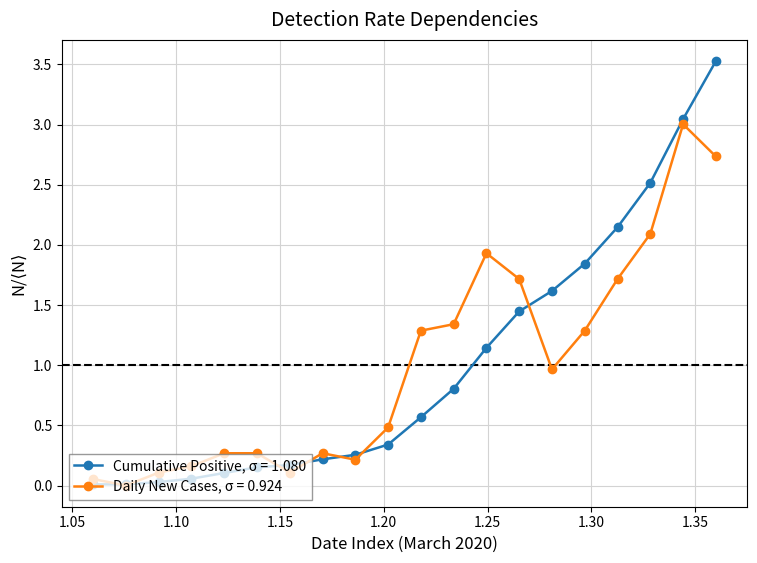

At how many categories does at least one series exceed 2?

4